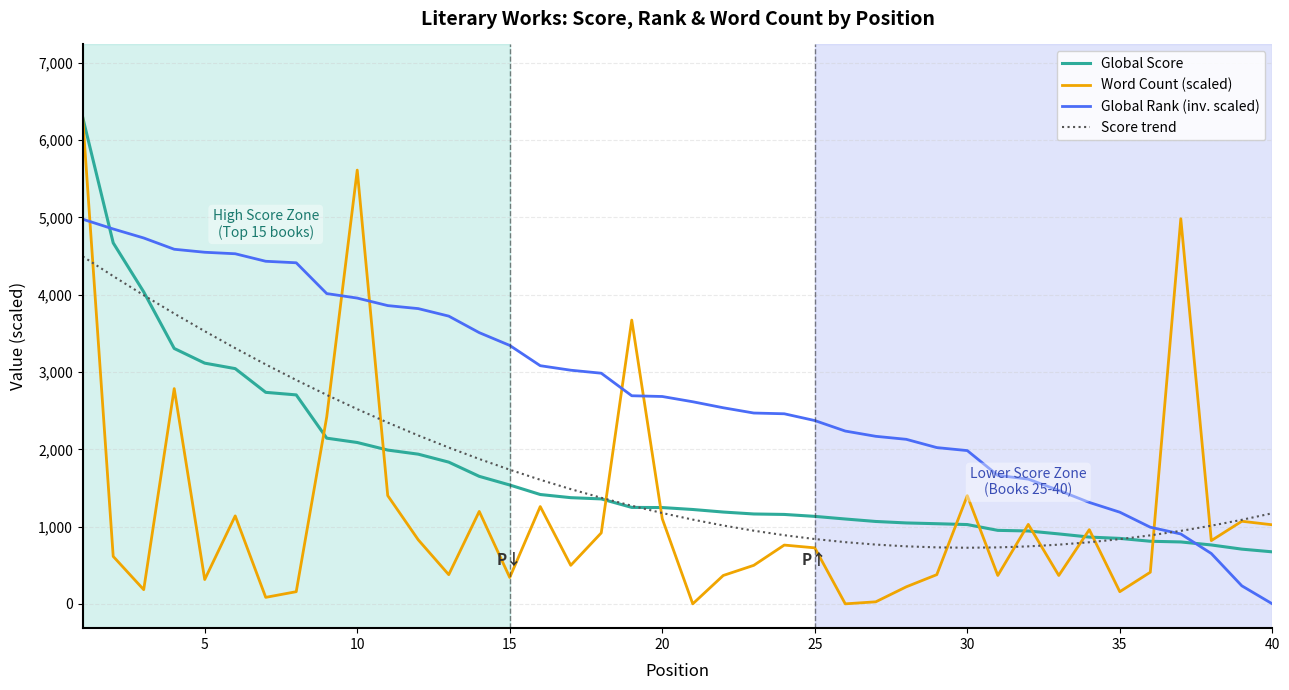

What is the maximum value shown in the chart?

6295.0